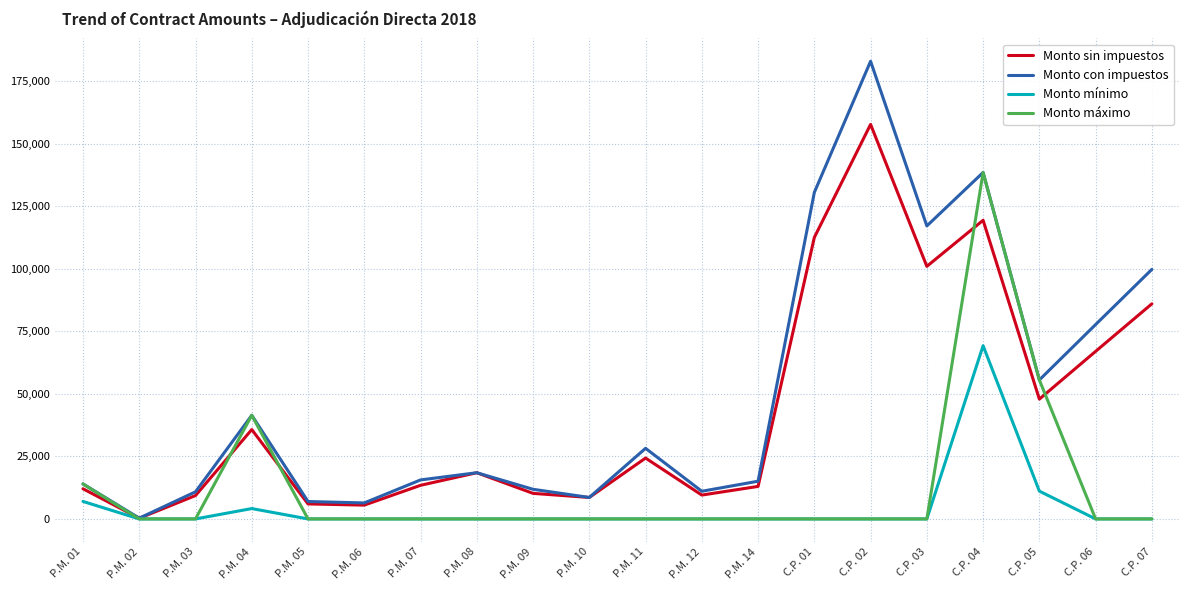

Is the value of Monto sin impuestos at C.P. 01 greater than the value of Monto máximo at P.M. 10?

Yes